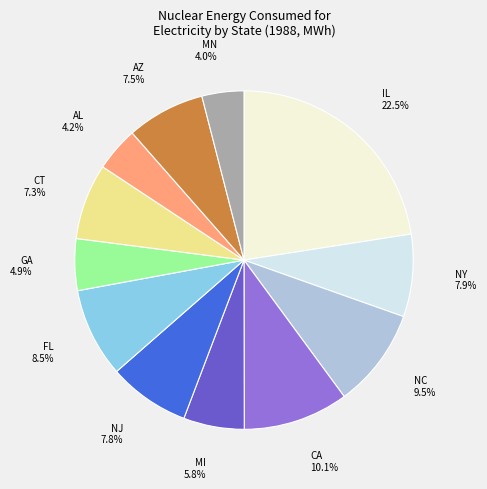

To the nearest percent, what percentage of the pie is GA?

5%